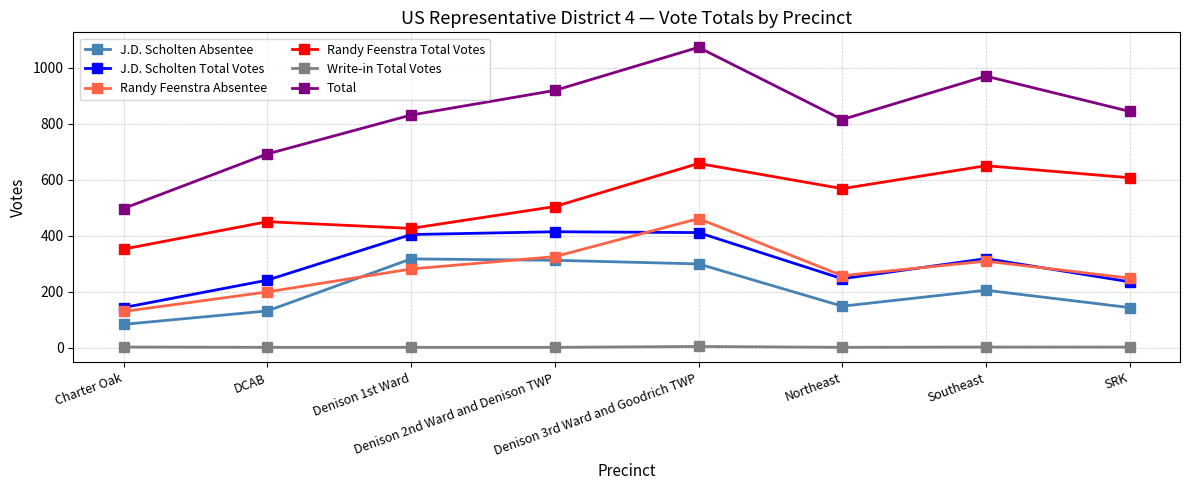

At which label is Randy Feenstra Absentee closest to 295?

Denison 1st Ward